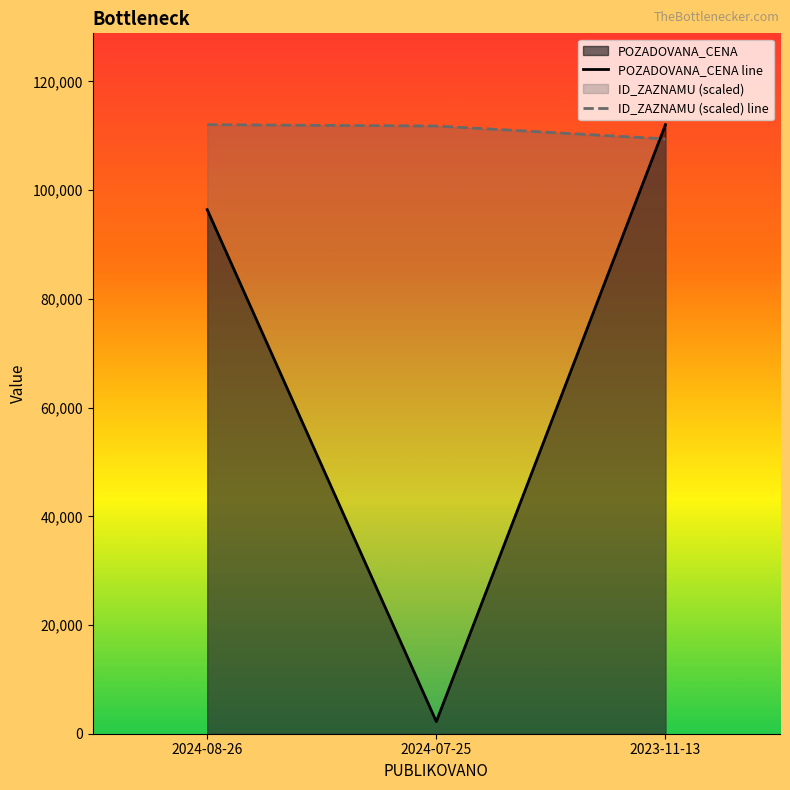

List the series in order of their peak value, lowest first.

POZADOVANA_CENA line, ID_ZAZNAMU (scaled) line